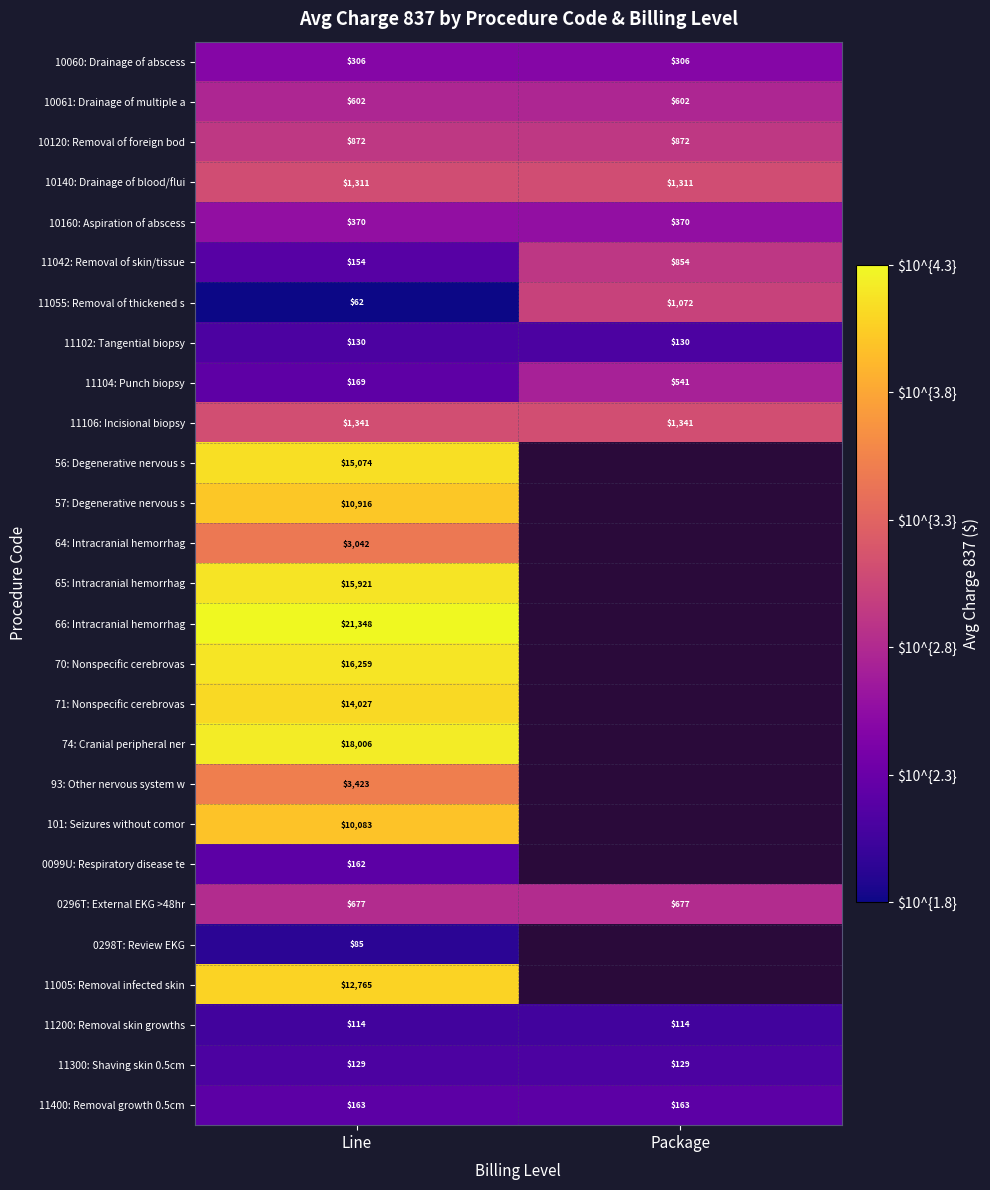

Rank the categories by 11042: Removal of skin/tissue value from lowest to highest.

Line, Package